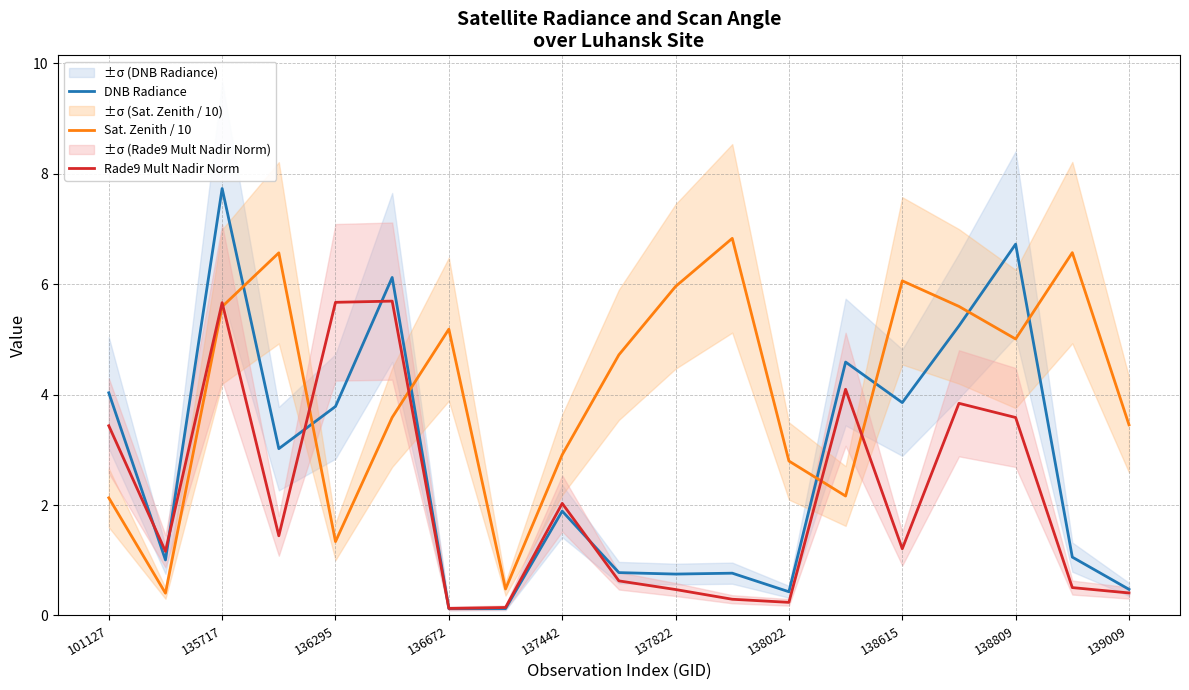

How many times do Sat. Zenith / 10 and DNB Radiance cross each other?

7